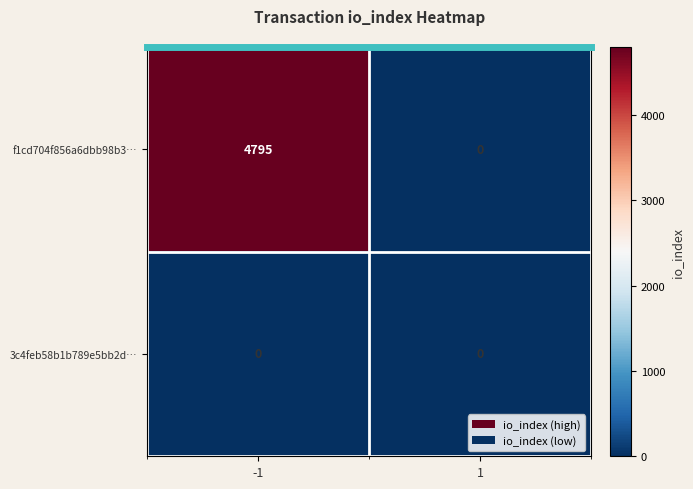

What is the average value of the f1cd704f856a6dbb98b3… series?

2398